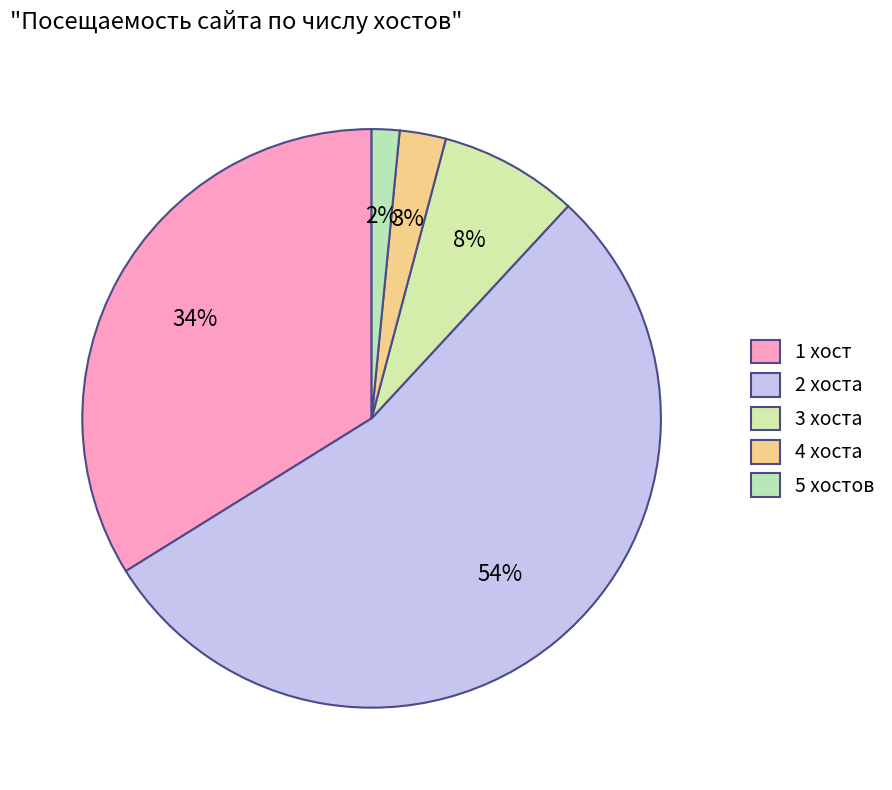

How many segments does this pie chart have?

5